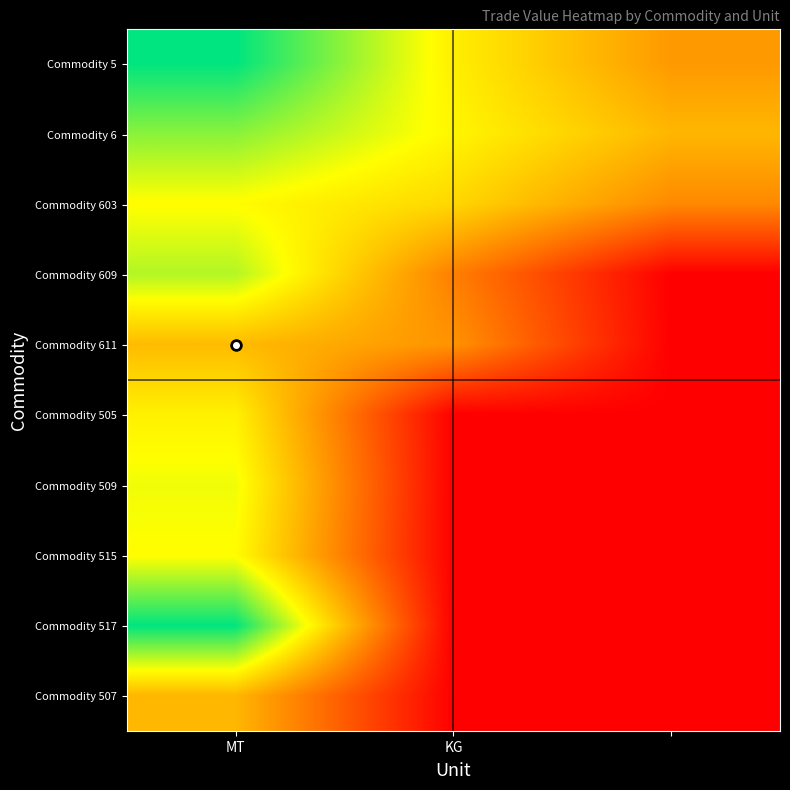

How many series are shown in this chart?

10